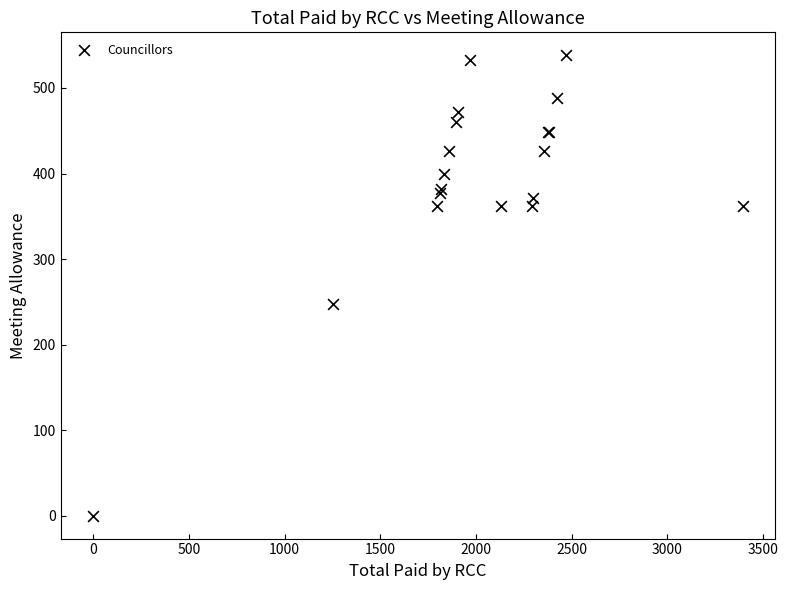

What Y value in the scatter plot is closest to 269?

246.9